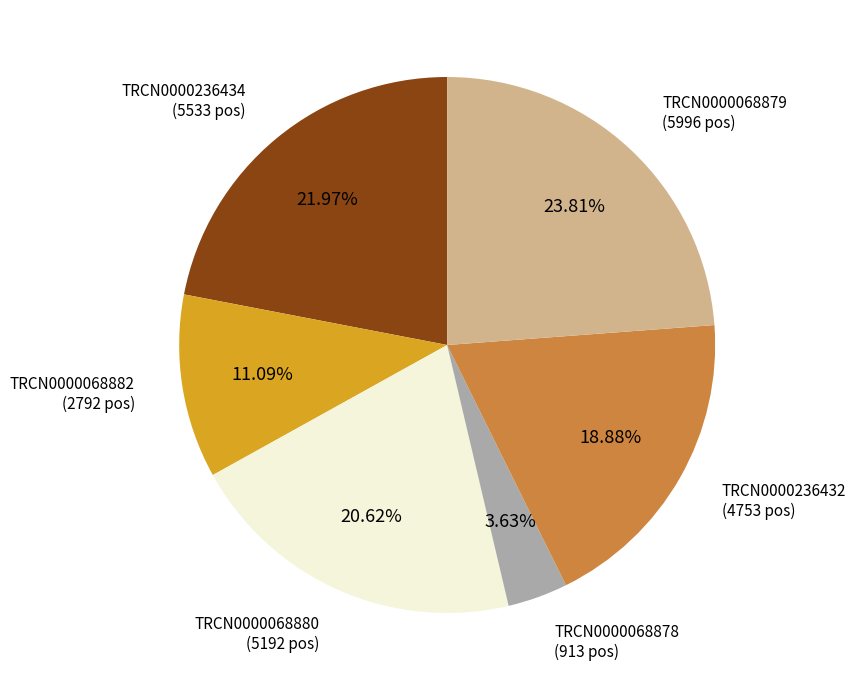

Is it true that TRCN0000068878 is 17% of the pie?

False